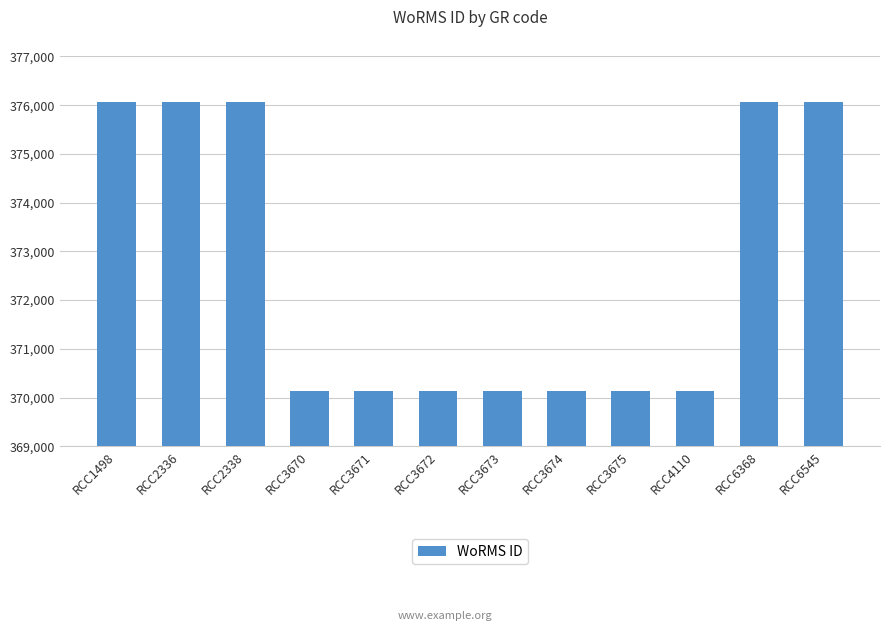

True or false: the data shows 584398 at RCC3675.

False